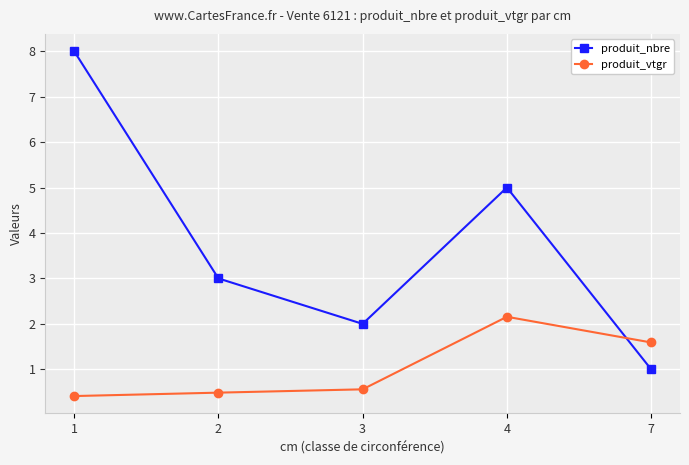

What is the approximate value of produit_vtgr at 1?

0.4